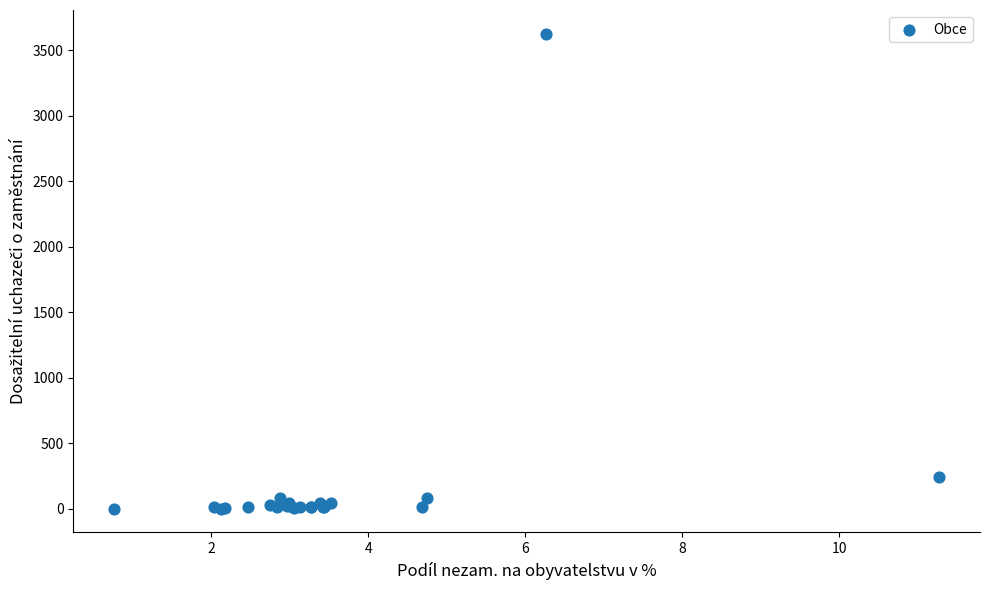

What Y value in the scatter plot is closest to 1812?

244